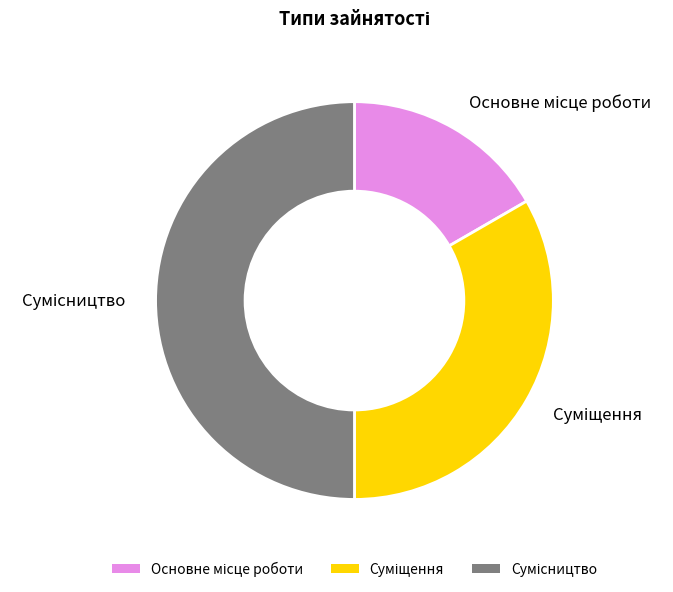

To the nearest percent, what is the average slice percentage?

33%